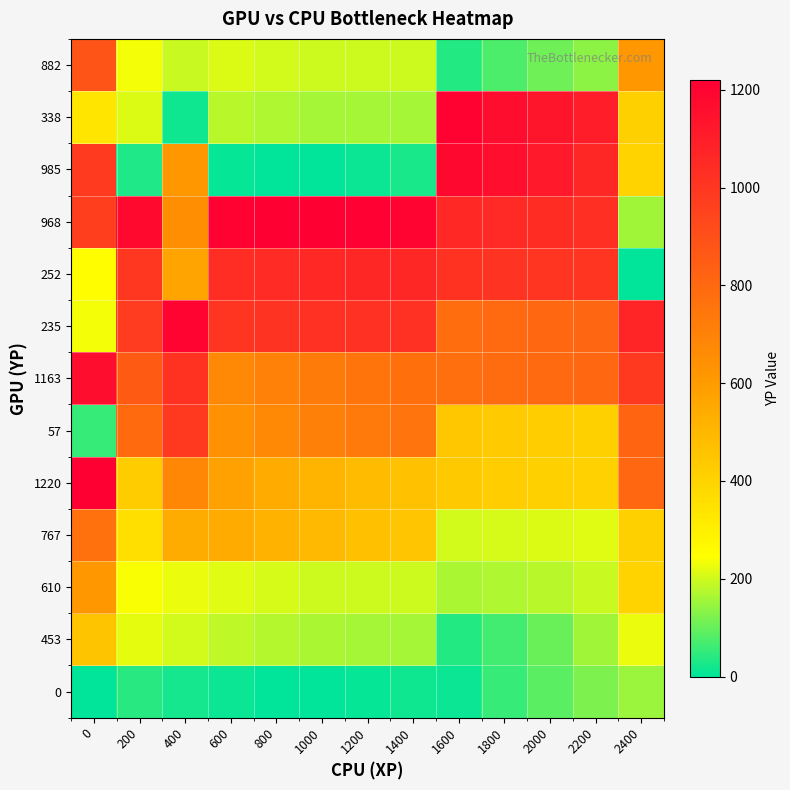

How many distinct data groups are displayed?

13